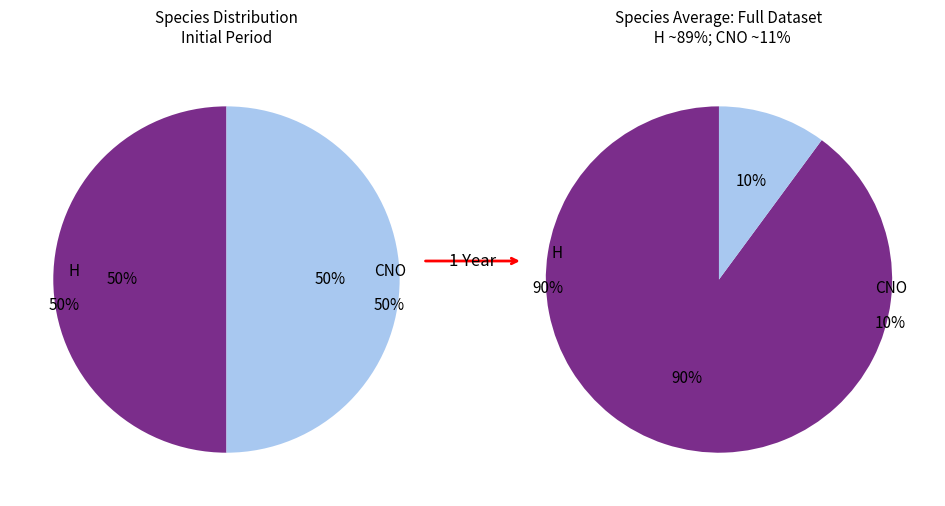

How many slices are in this pie chart?

2